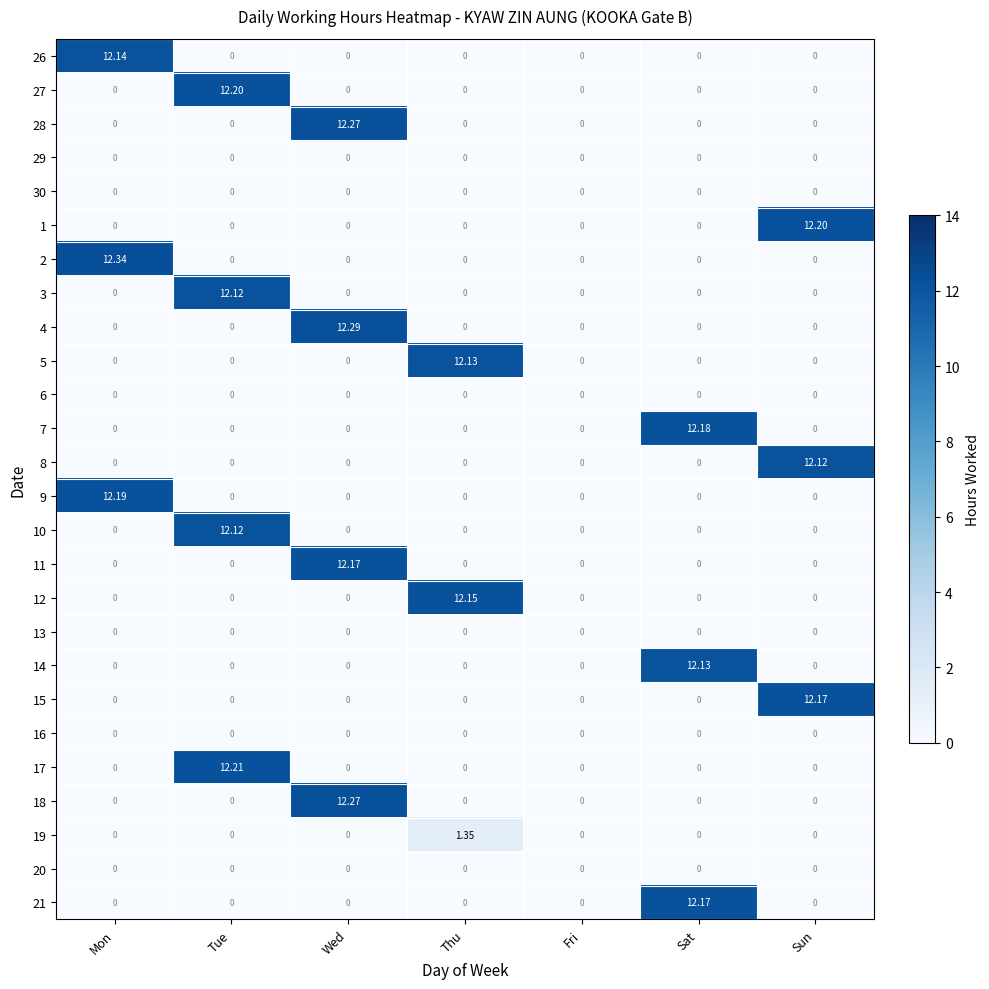

At which category is the sum across all series the highest?

Wed